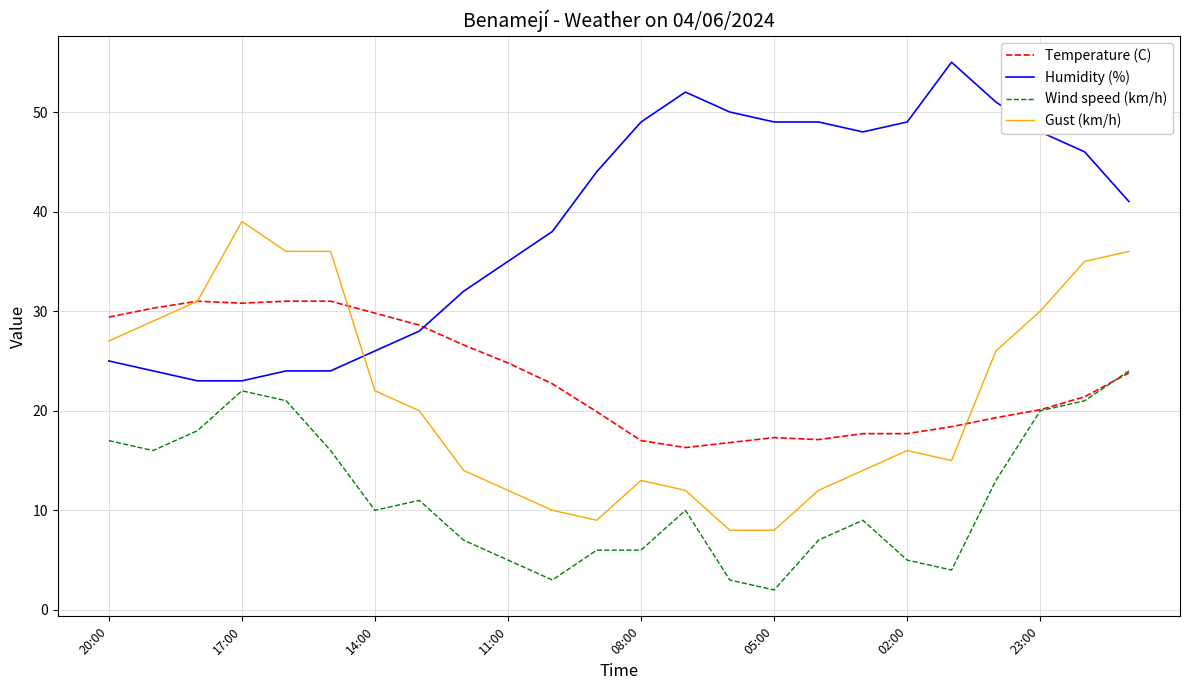

True or false: Humidity (%) and Wind speed (km/h) intersect in this chart.

False